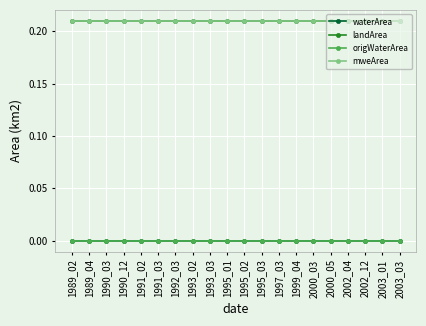

Rank the categories by waterArea value from highest to lowest.

1989_02, 1989_04, 1990_03, 1990_12, 1991_02, 1991_03, 1992_03, 1993_02, 1993_03, 1995_01, 1995_02, 1995_03, 1997_03, 1999_04, 2000_03, 2000_05, 2002_04, 2002_12, 2003_01, 2003_03